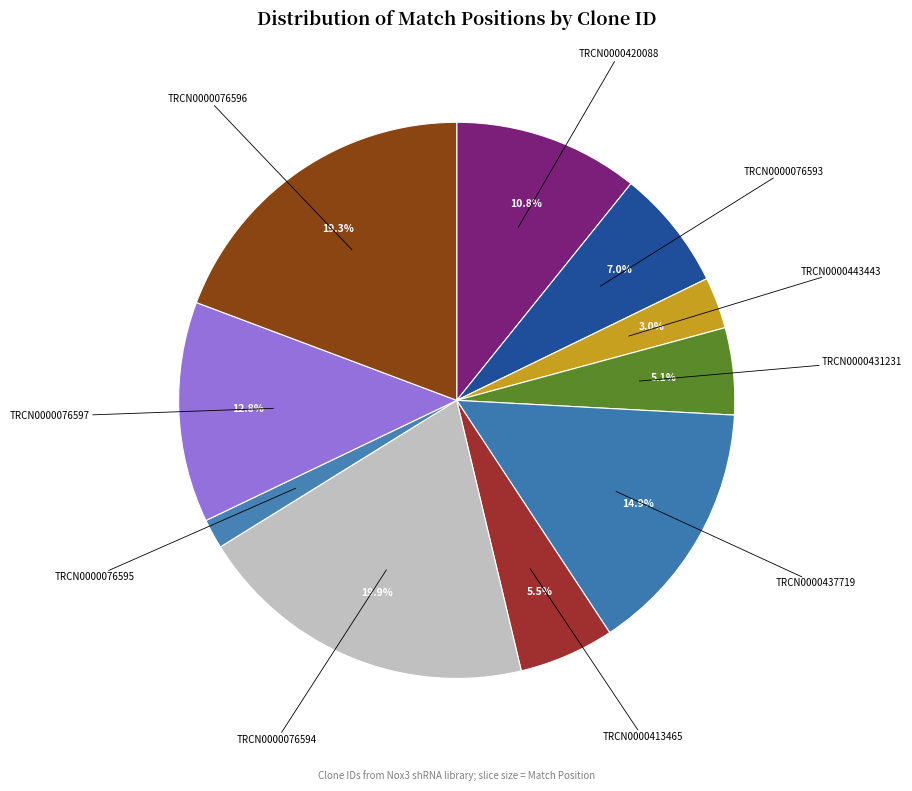

How many slices are in this pie chart?

10